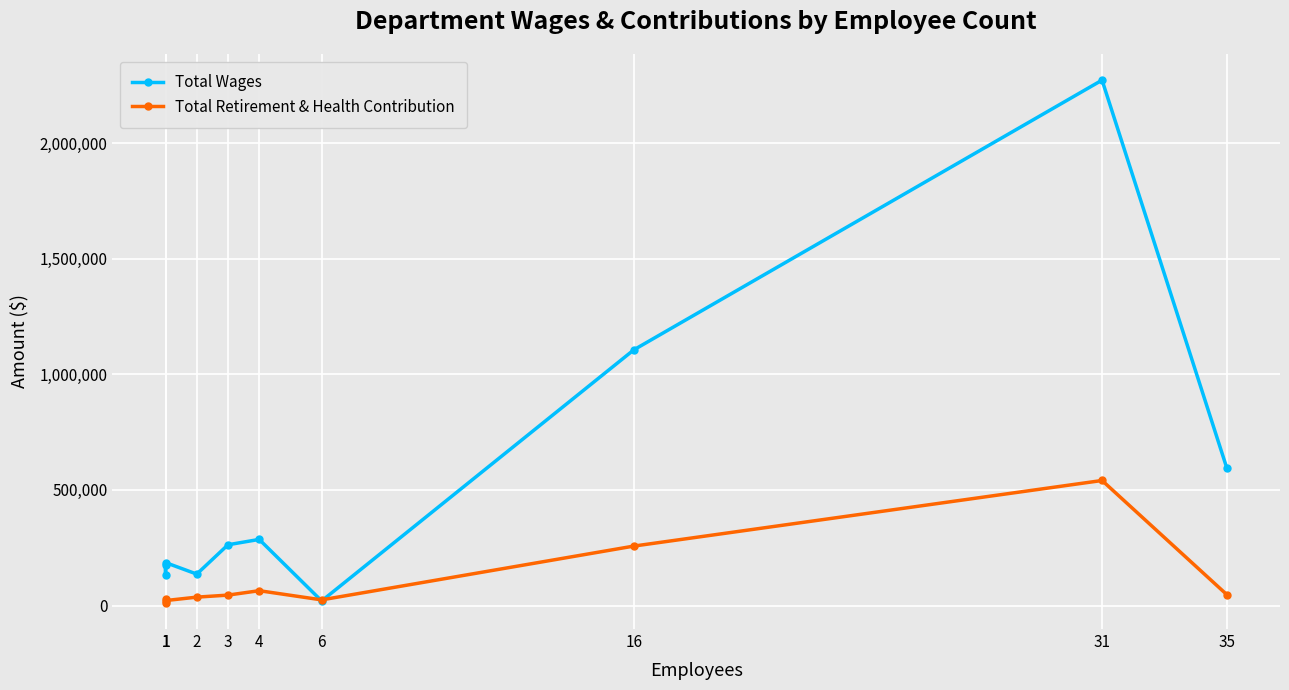

Which series has the largest range (max minus min)?

Total Wages